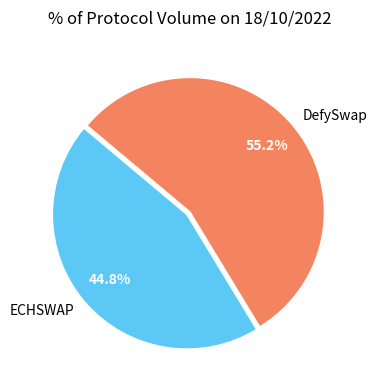

Combined, what portion of the pie is ECHSWAP and DefySwap?

100.0%